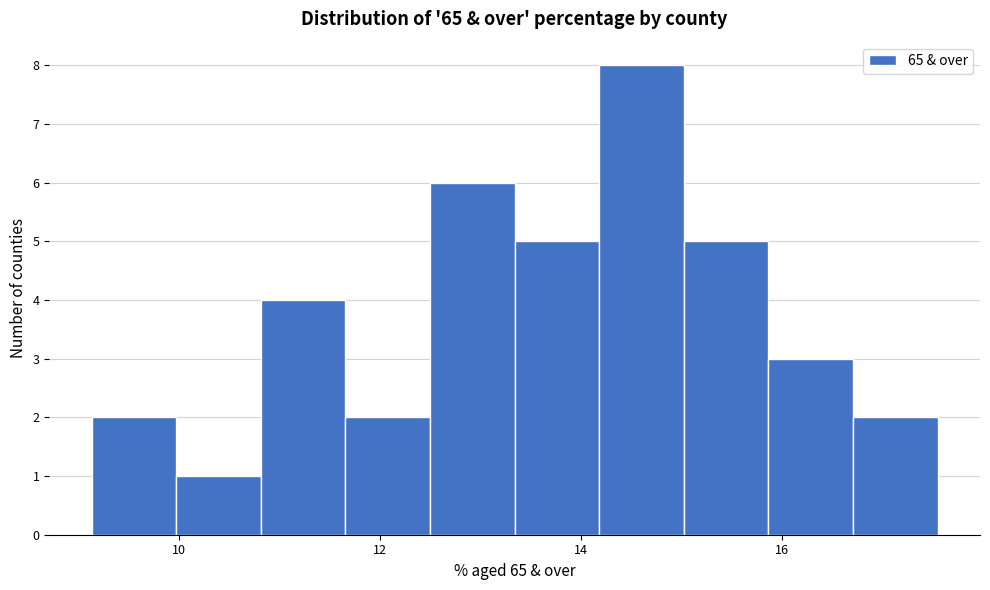

Reading left to right, list every bar in this chart as the range it spans on the x-axis followed by its height. Neither the bar edges nor the heights are printed on the chart, so give them approximately, as read against the axes.

9.2 to 10.0: 2
10.0 to 10.8: 1
10.8 to 11.6: 4
11.6 to 12.6: 2
12.6 to 13.4: 6
13.4 to 14.2: 5
14.2 to 15.0: 8
15.0 to 15.8: 5
15.8 to 16.8: 3
16.8 to 17.6: 2